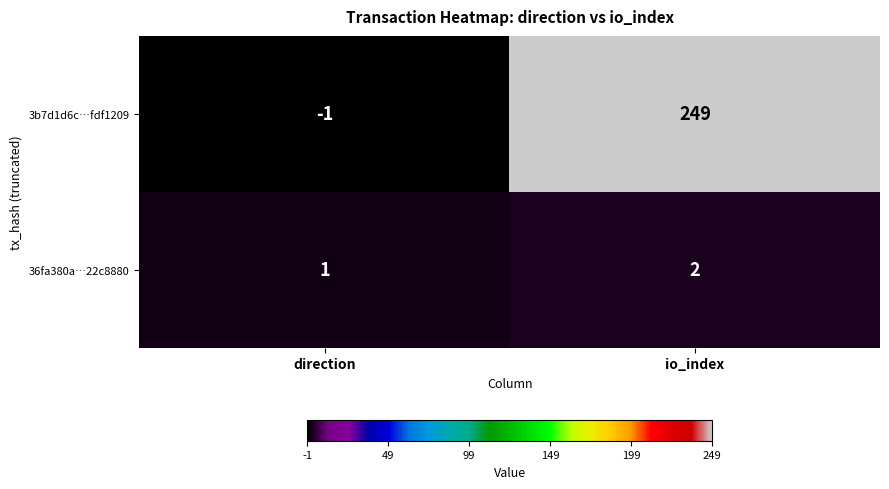

What is the greatest value displayed?

249